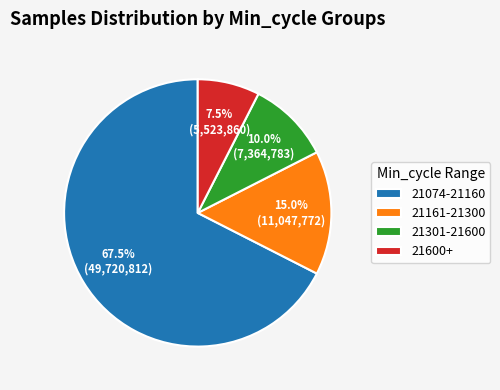

What is the majority slice?

21074-21160